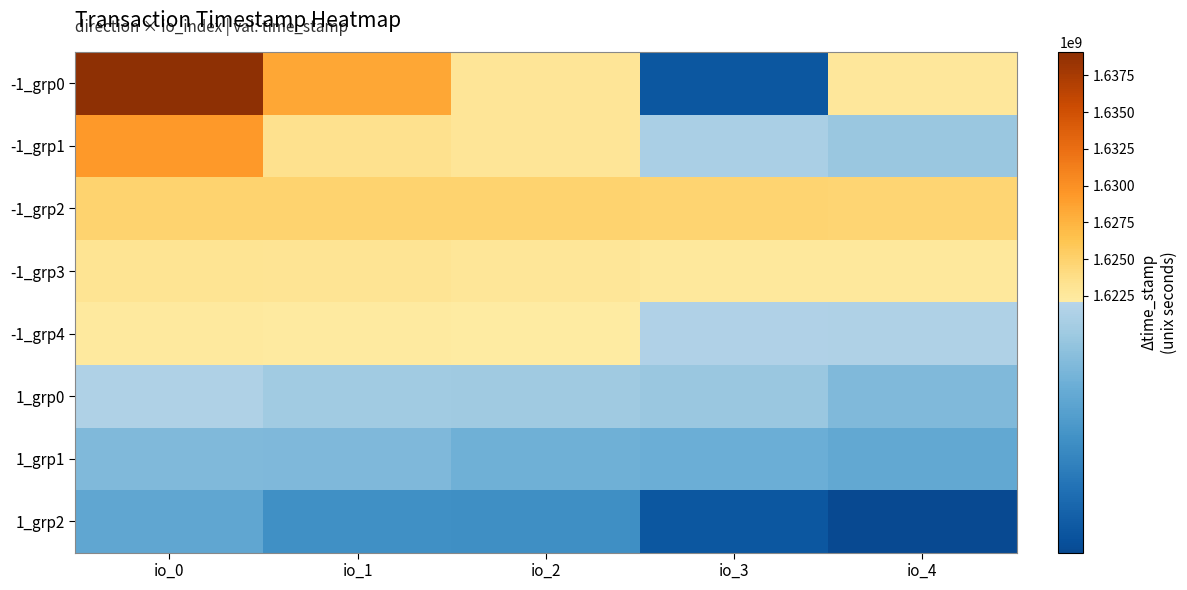

Reading right to left, list all the values displayed in this chart.

-1_grp0: io_4=1622639339	io_3=1621000000	io_2=1622974152	io_1=1628398901	io_0=1639098353
-1_grp1: io_4=1621894834	io_3=1621979439	io_2=1622889479	io_1=1623397375	io_0=1629296174
-1_grp2: io_4=1624678222	io_3=1624797341	io_2=1624861276	io_1=1624876662	io_0=1624877183
-1_grp3: io_4=1622462940	io_3=1622554930	io_2=1622800894	io_1=1623059181	io_0=1623238269
-1_grp4: io_4=1622011147	io_3=1622015201	io_2=1622102324	io_1=1622262671	io_0=1622419619
1_grp0: io_4=1621775414	io_3=1621894834	io_2=1621919968	io_1=1621929707	io_0=1622011147
1_grp1: io_4=1621619227	io_3=1621671669	io_2=1621688779	io_1=1621764310	io_0=1621774646
1_grp2: io_4=1620900000	io_3=1621000000	io_2=1621414122	io_1=1621423915	io_0=1621614056